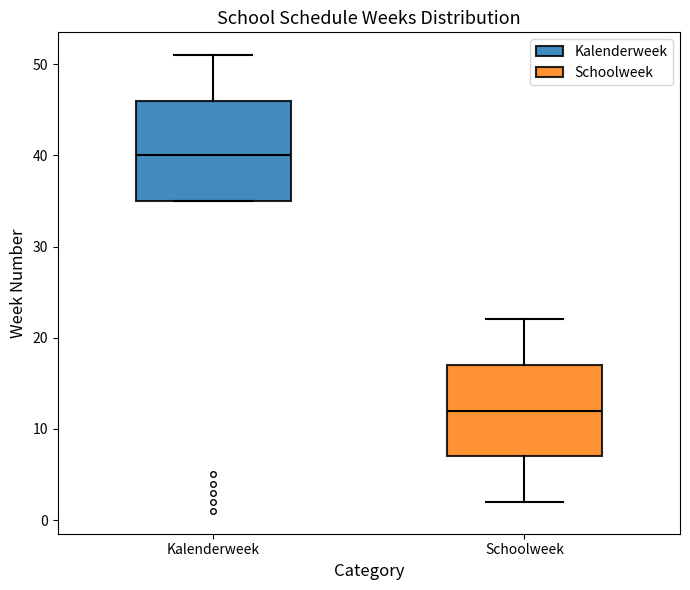

Reading left to right, read every box against the y-axis: the position of its median line, the range the box covers, and the ends of its whiskers. The values are not printed on the chart, so give them approximately, as read against the axis.

Kalenderweek: median 40, box 35 to 46, whiskers 35 to 51
Schoolweek: median 12, box 7 to 17, whiskers 2 to 22